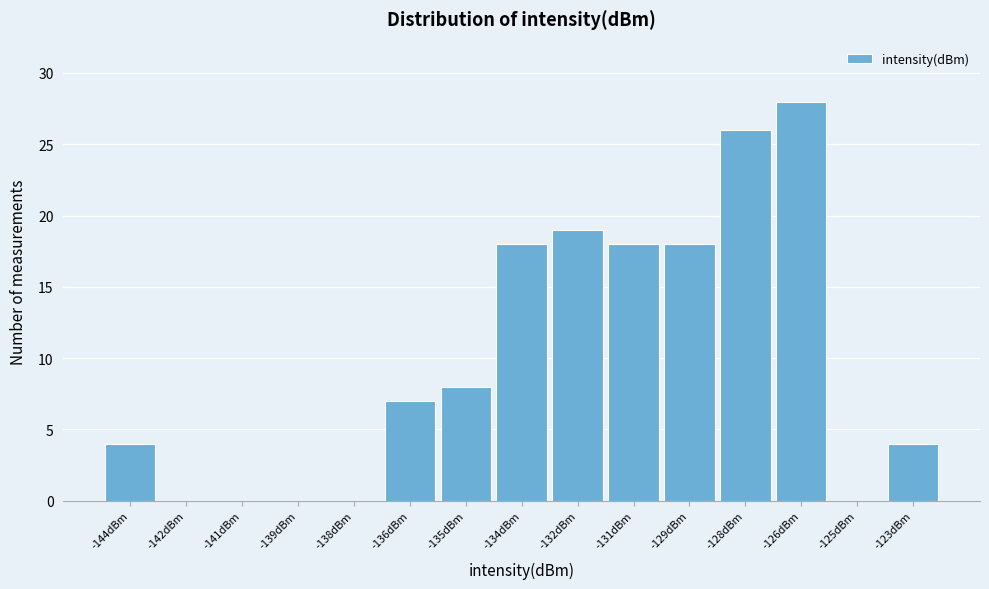

Reading left to right, extract all data points from this chart.

-144dBm=4	-142dBm=0	-141dBm=0	-139dBm=0	-138dBm=0	-136dBm=7	-135dBm=8	-134dBm=18	-132dBm=19	-131dBm=18	-129dBm=18	-128dBm=26	-126dBm=28	-125dBm=0	-123dBm=4